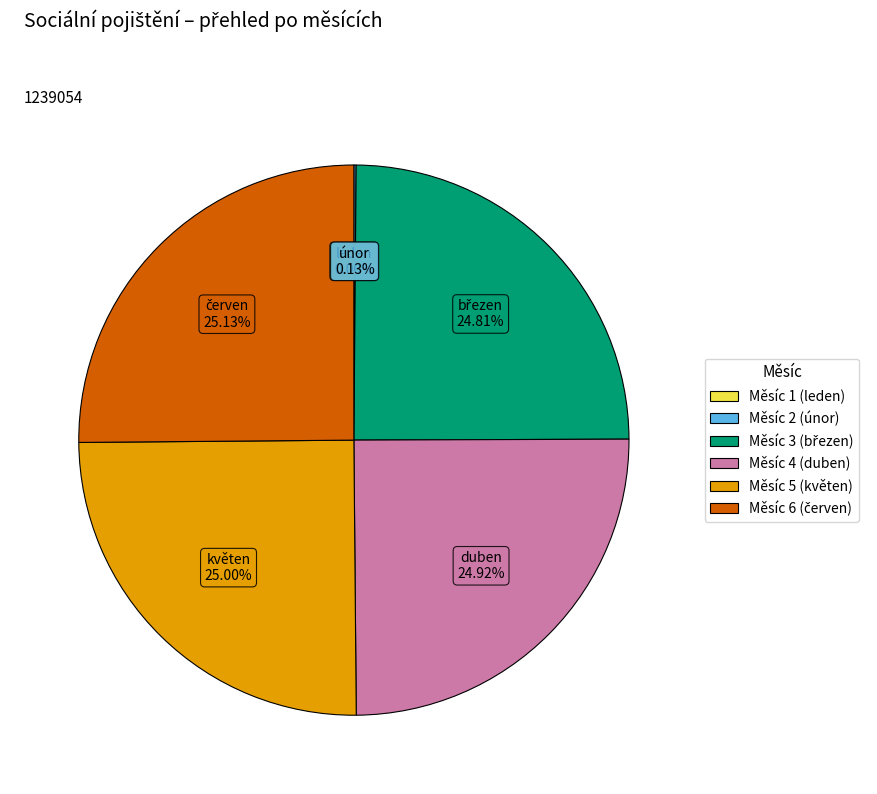

Does Měsíc 5 (květen) account for over 50% of the chart?

No